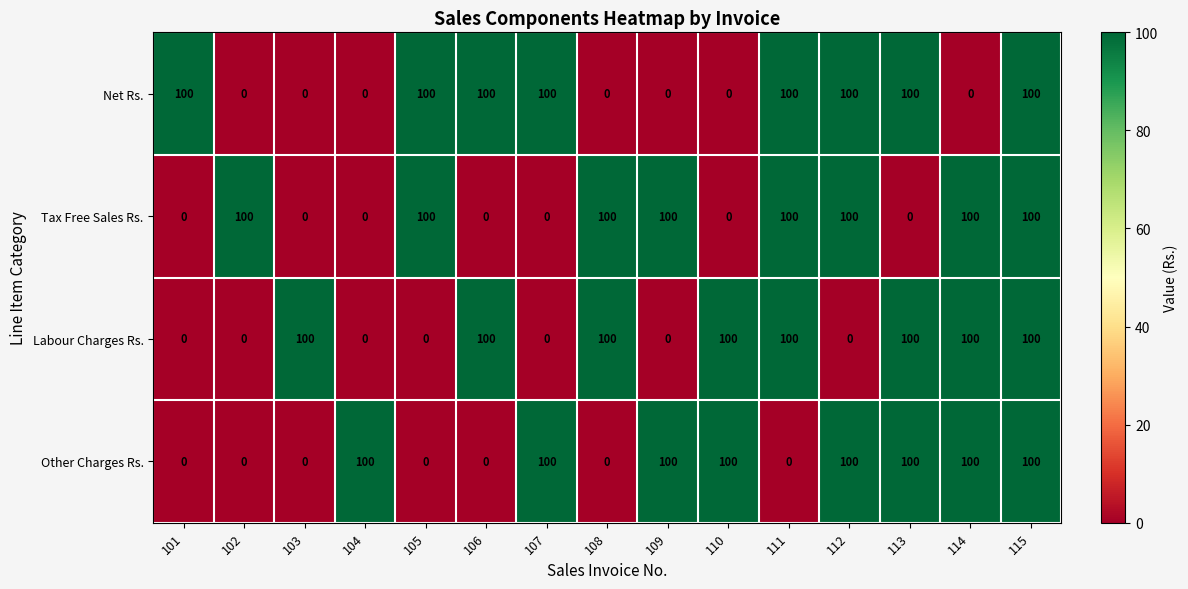

At how many categories does at least one series exceed 61?

15